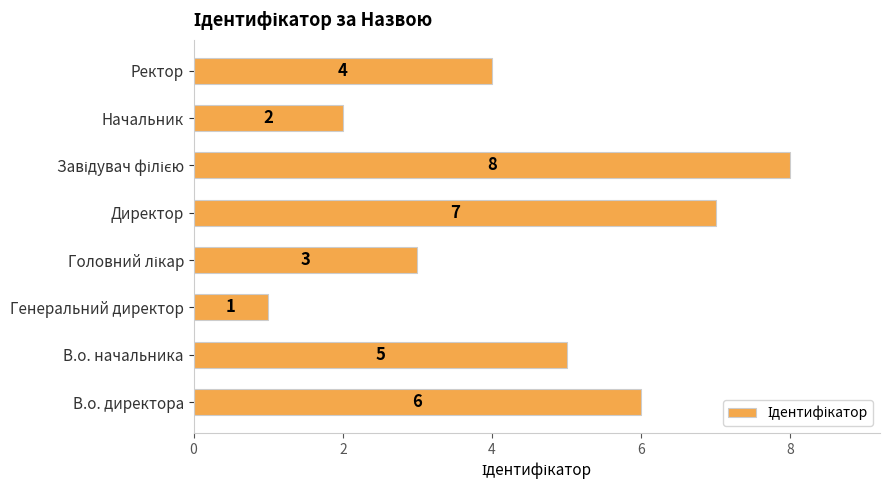

What is the difference between the maximum and minimum values?

7